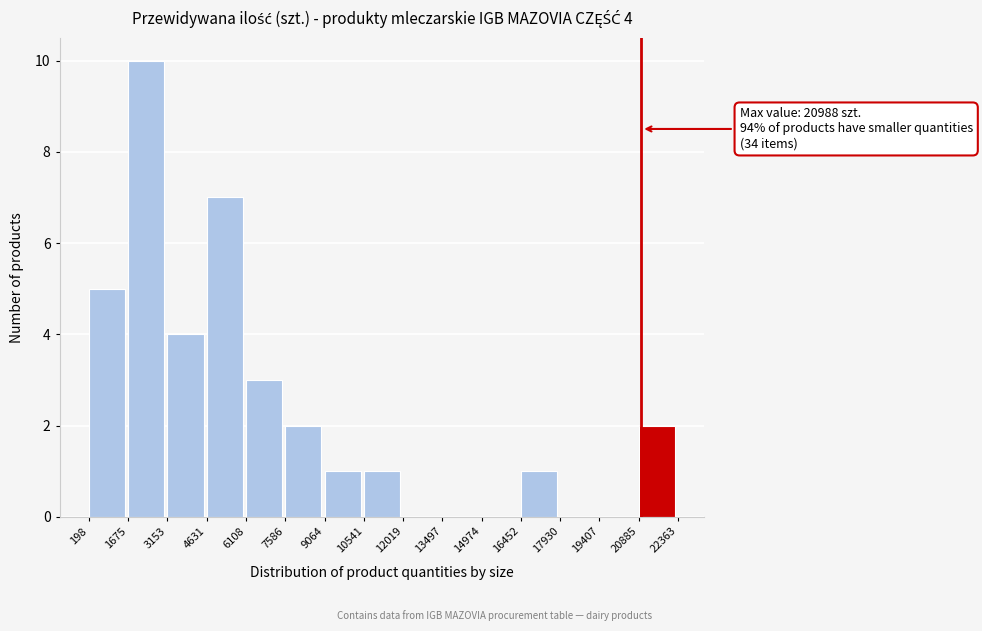

Which range on the x-axis has the tallest bar?

1675 to 3153